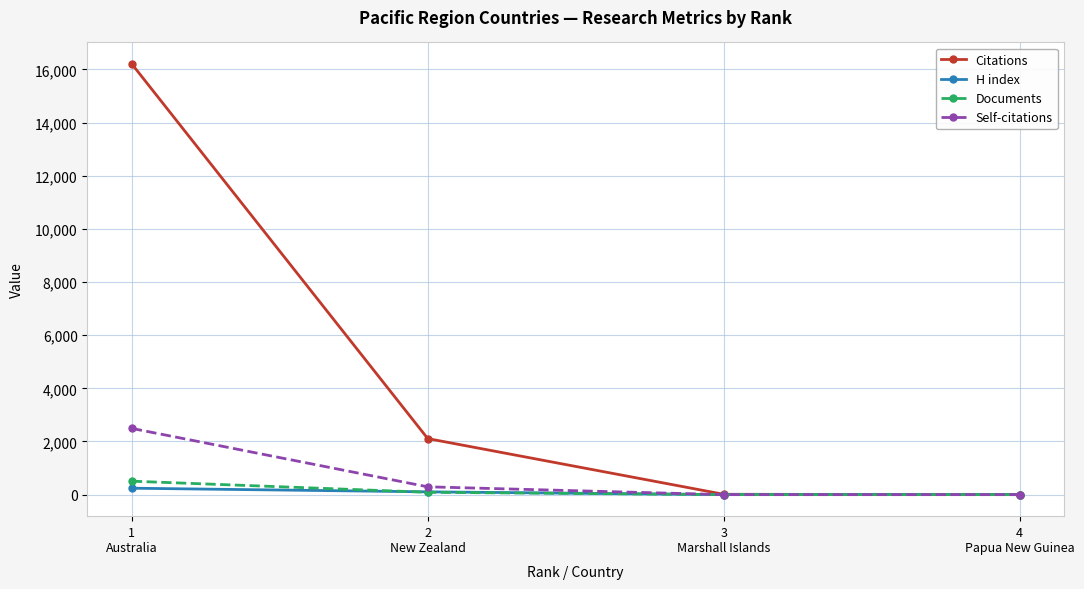

What is the total value across all series at 1
Australia?

19445